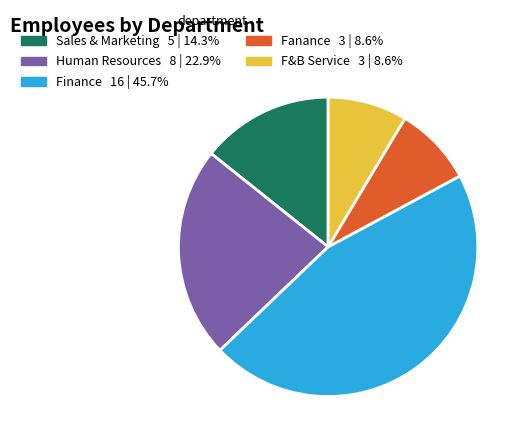

Combined, do Sales & Marketing and F&B Service account for over 50%?

No